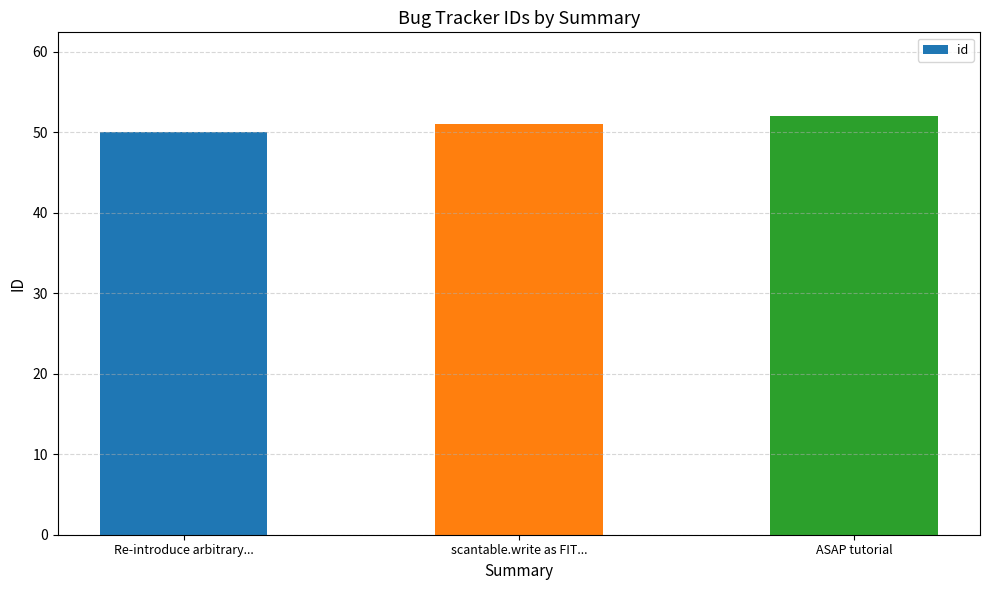

Reading right to left, extract all data points from this chart.

ASAP tutorial=52	scantable.write as FIT...=51	Re-introduce arbitrary...=50